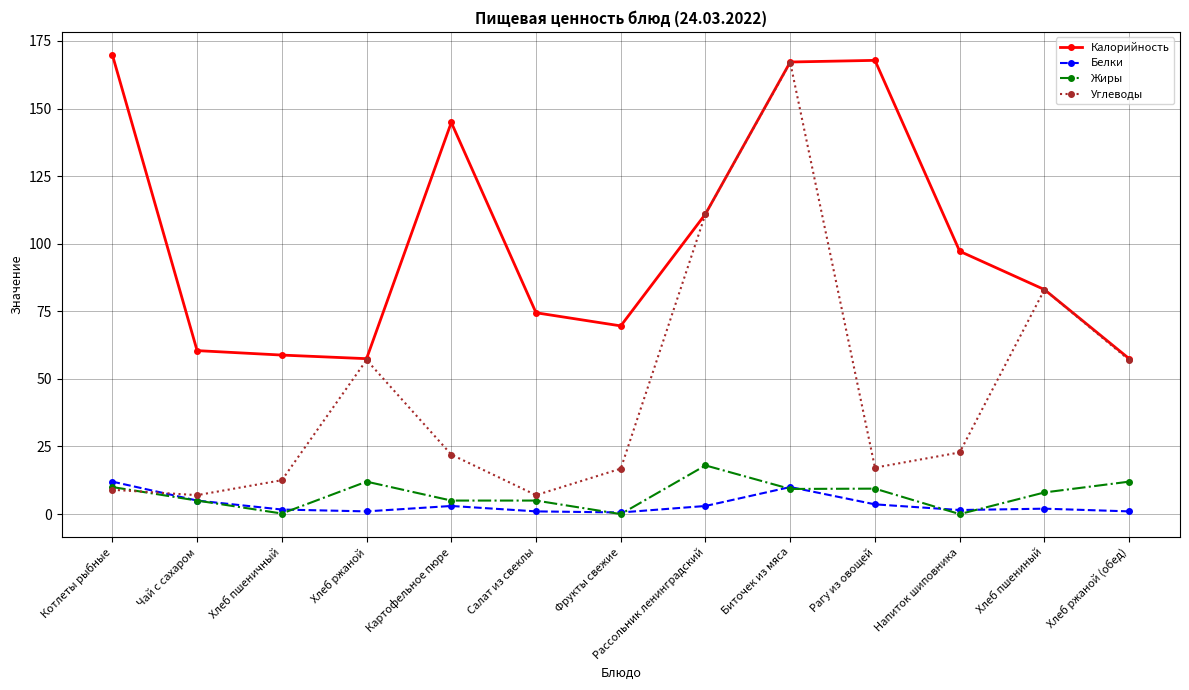

True or false: Калорийность and Белки cross at least once.

False